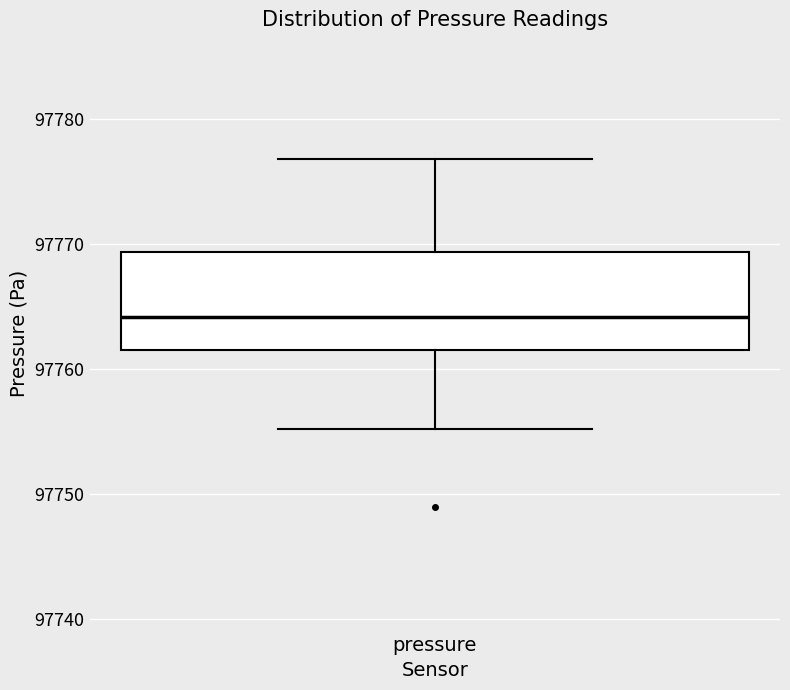

Where is the lower edge of the box for pressure on the y-axis? The values are not printed on the chart, so give them approximately, as read against the axis.

97761